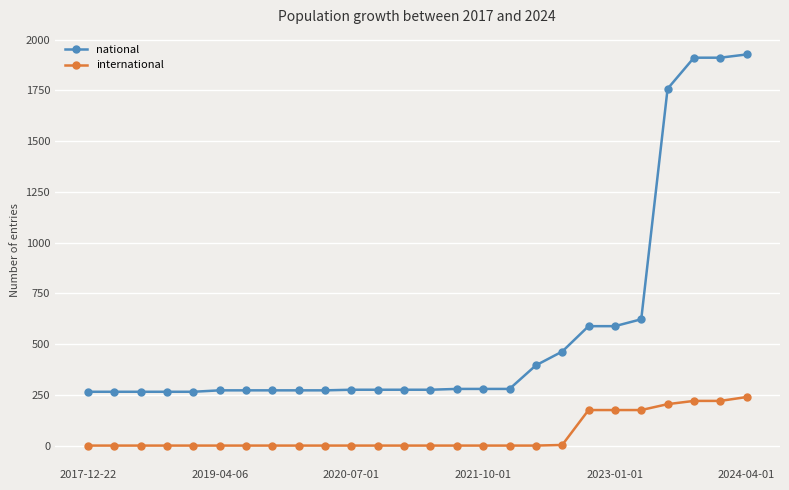

True or false: international and national cross at least once.

False